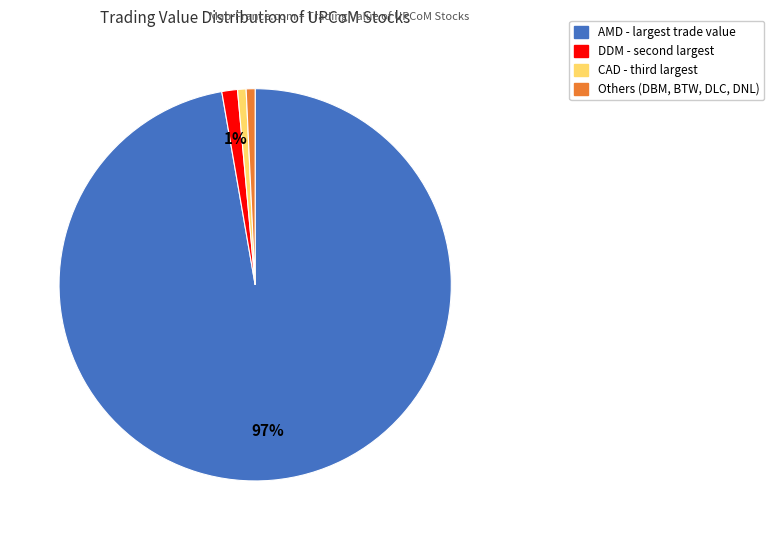

Is there any slice that represents more than half of the pie?

Yes